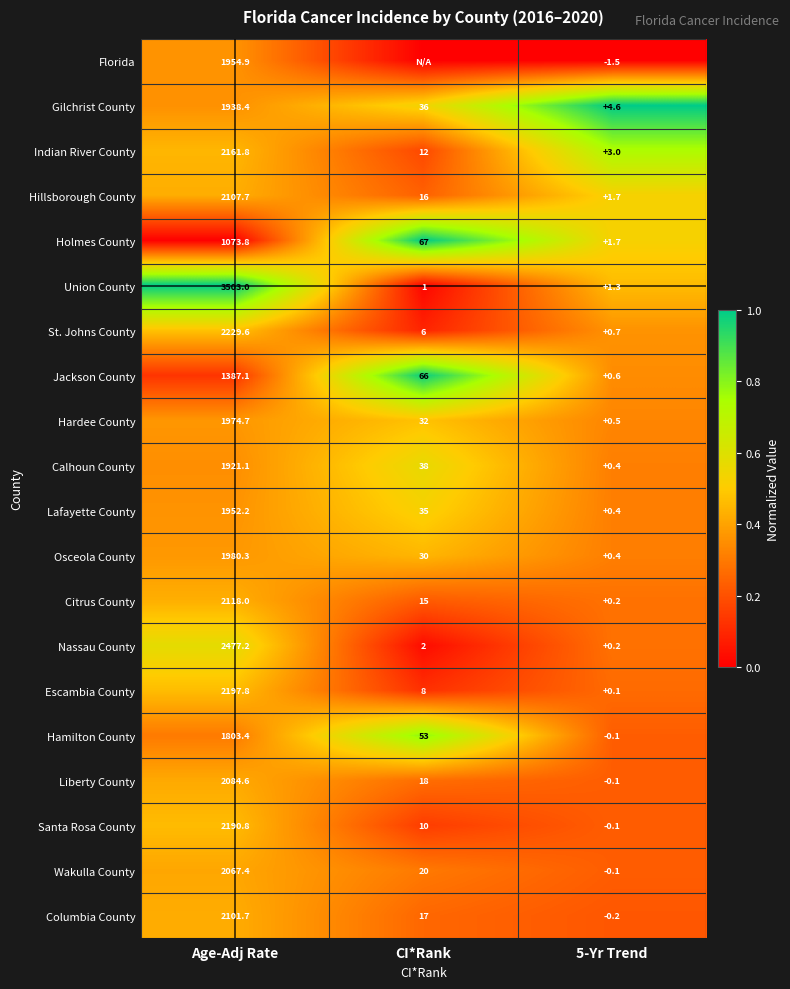

Between Age-Adj Rate and 5-Yr Trend, which series saw the biggest shift?

Union County